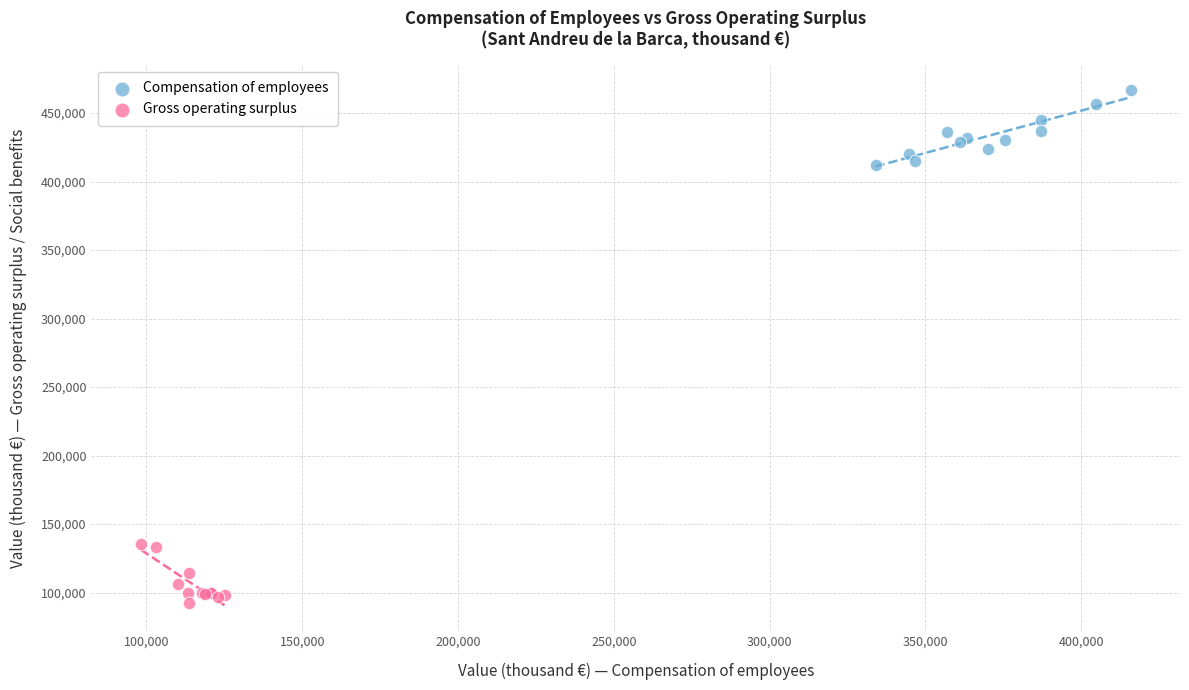

Which series reaches the maximum Y coordinate?

Compensation of employees